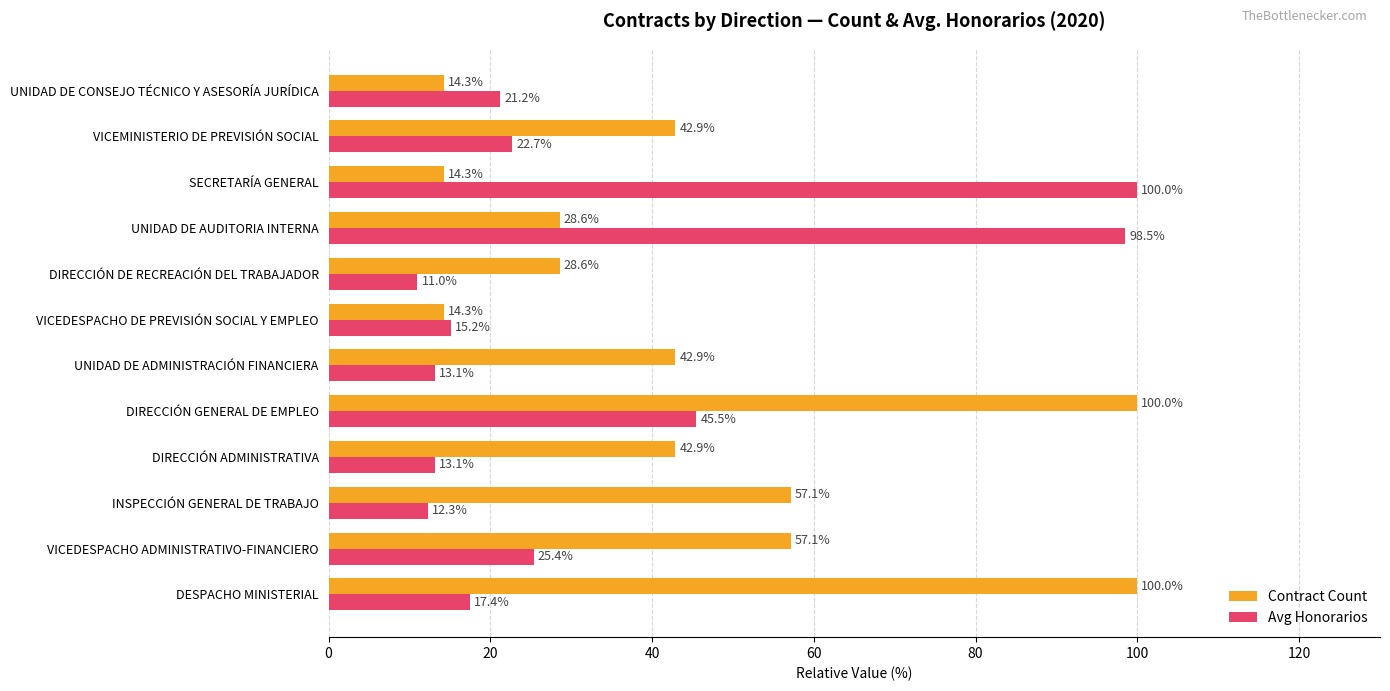

Between DESPACHO MINISTERIAL and DIRECCIÓN GENERAL DE EMPLEO, which series saw the biggest shift?

Avg Honorarios